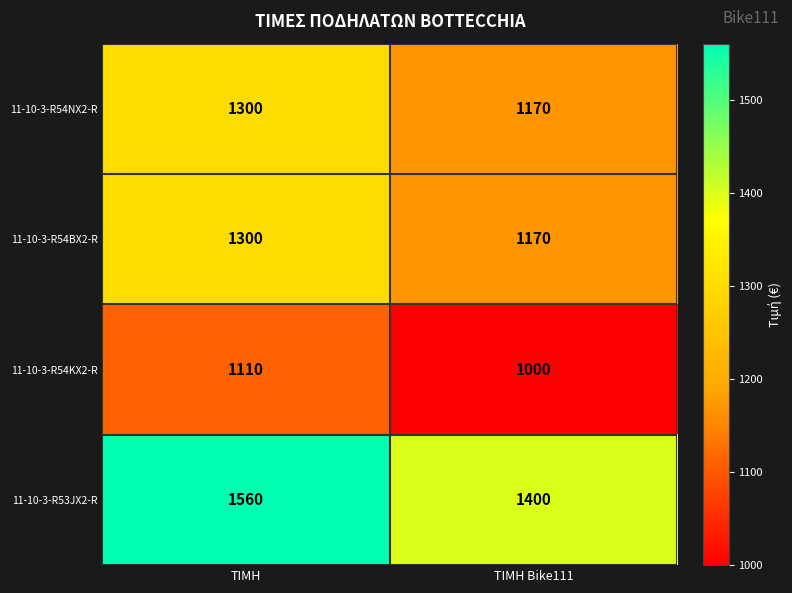

What is the difference between the 11-10-3-R54NX2-R values at ΤΙΜΗ Bike111 and ΤΙΜΗ?

130